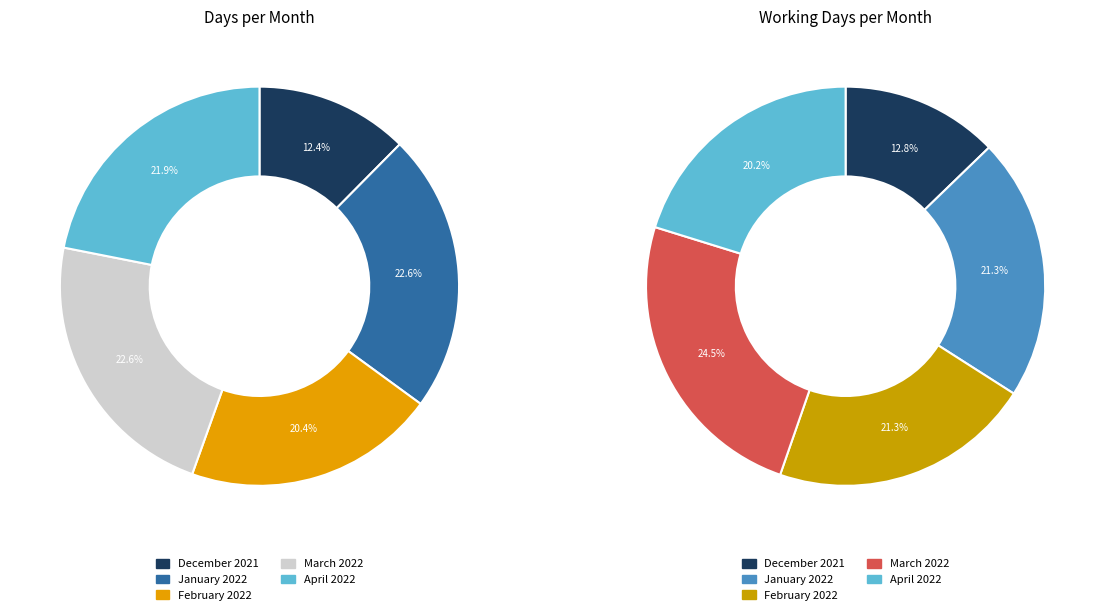

What is the change in value from February 2022 to March 2022?

+3